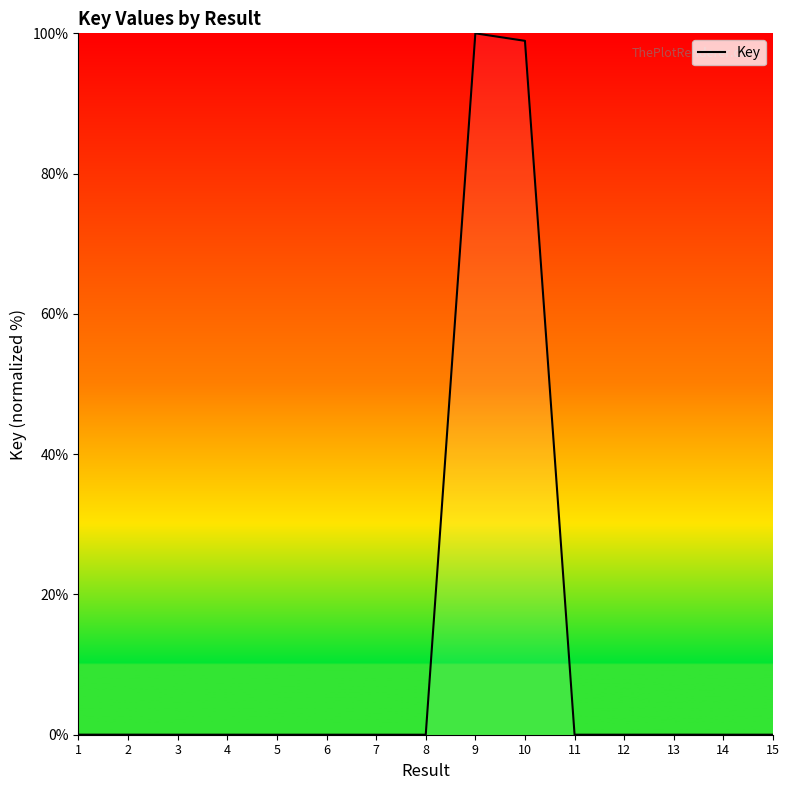

What is the sum of all values?

199.0